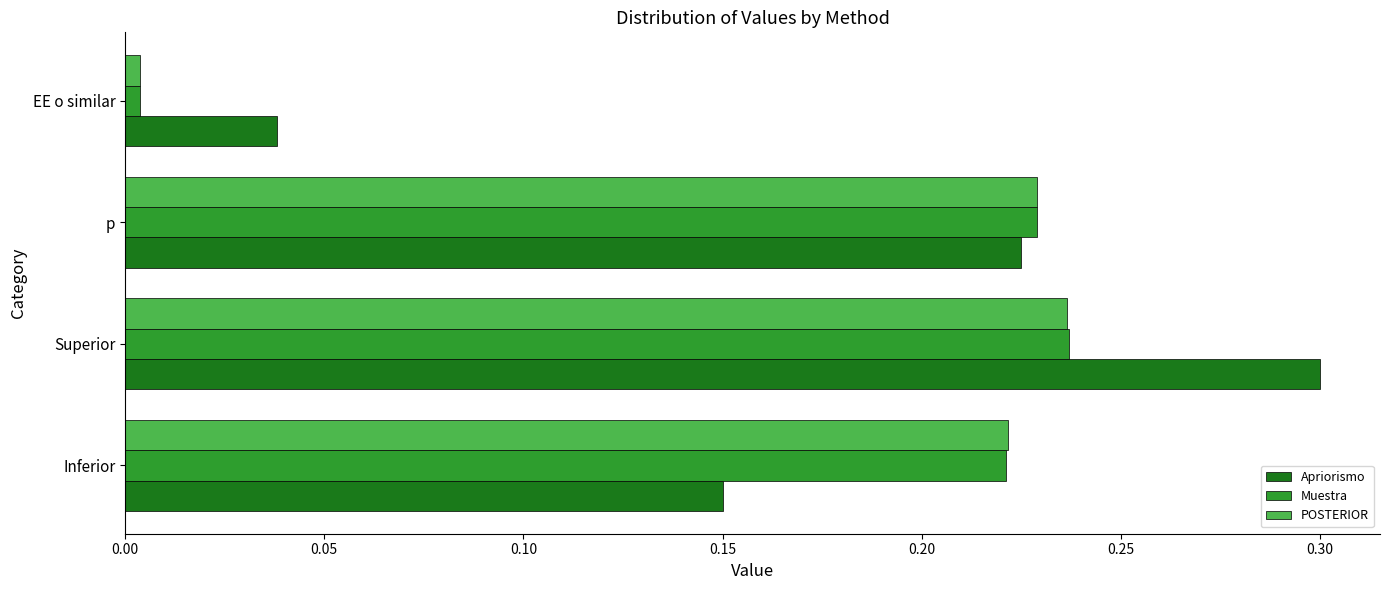

True or false: Muestra has a value of 0.1 at Inferior.

False